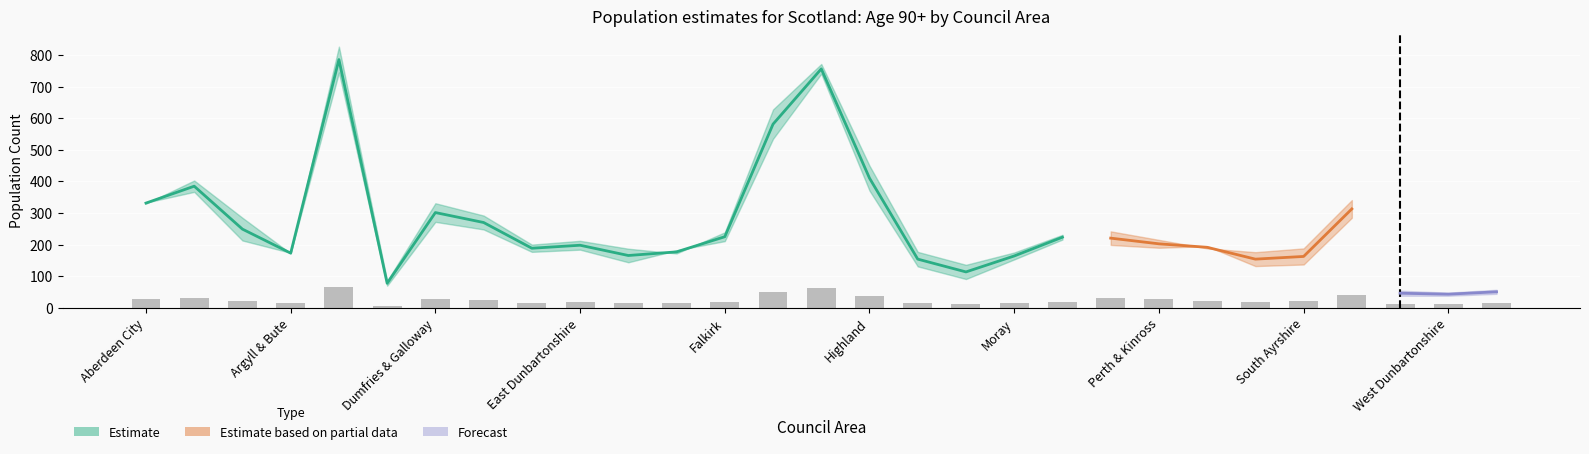

What is the minimum value for 90?

85